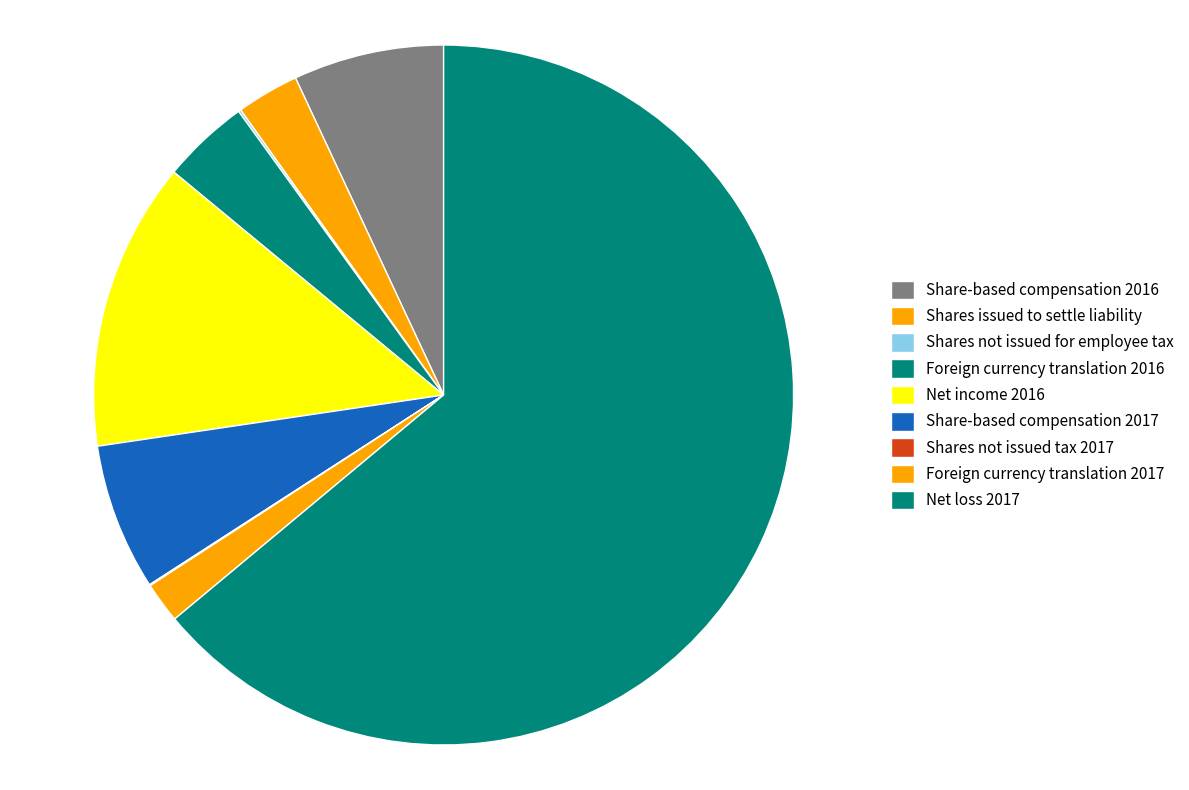

Which slice represents more than half of the pie?

Net loss 2017